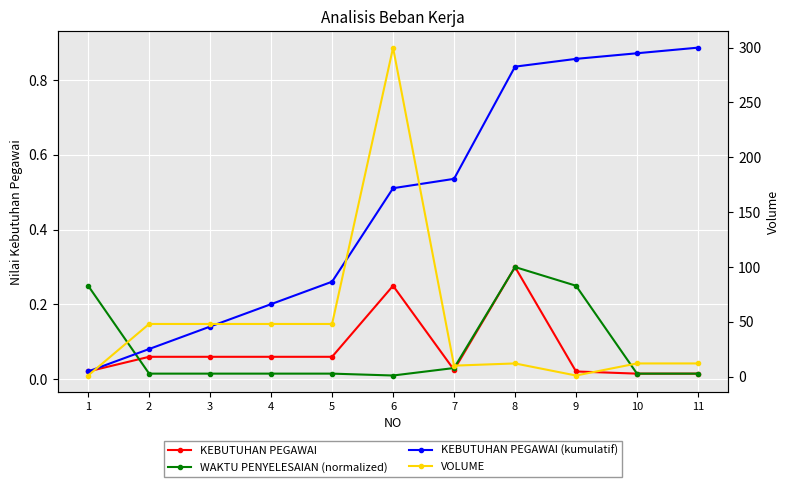

The value of KEBUTUHAN PEGAWAI at 3 is 0.1. True or false?

True